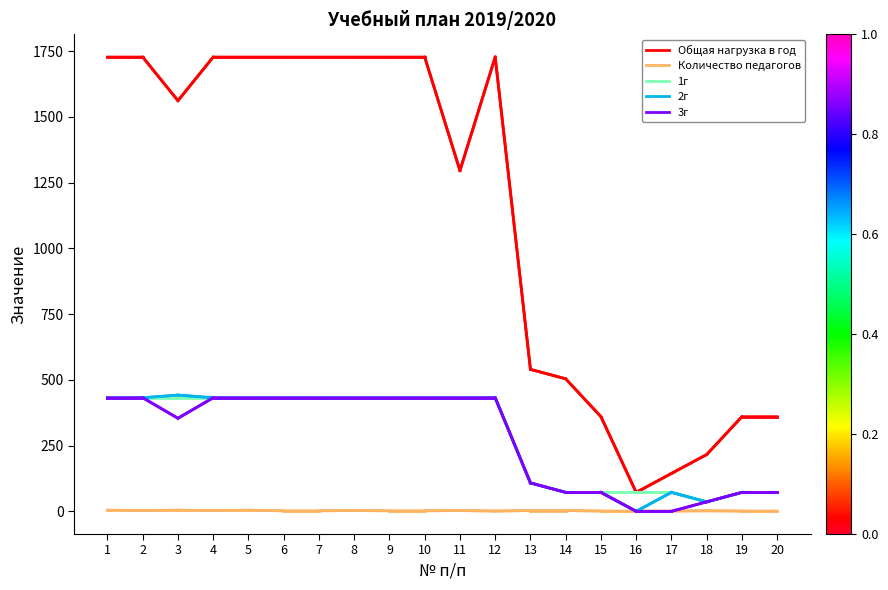

What is the total value across all series at 14?

723